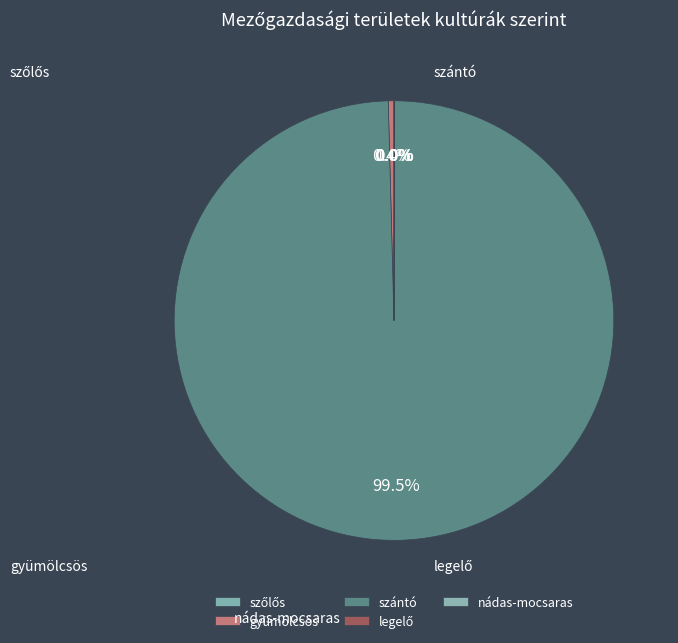

What is the total percentage of szántó and gyümölcsös?

99.9%